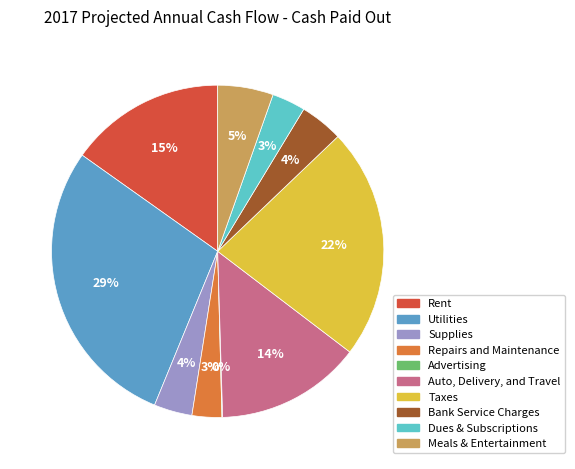

Do Utilities and Meals & Entertainment together represent more than half of the pie?

No